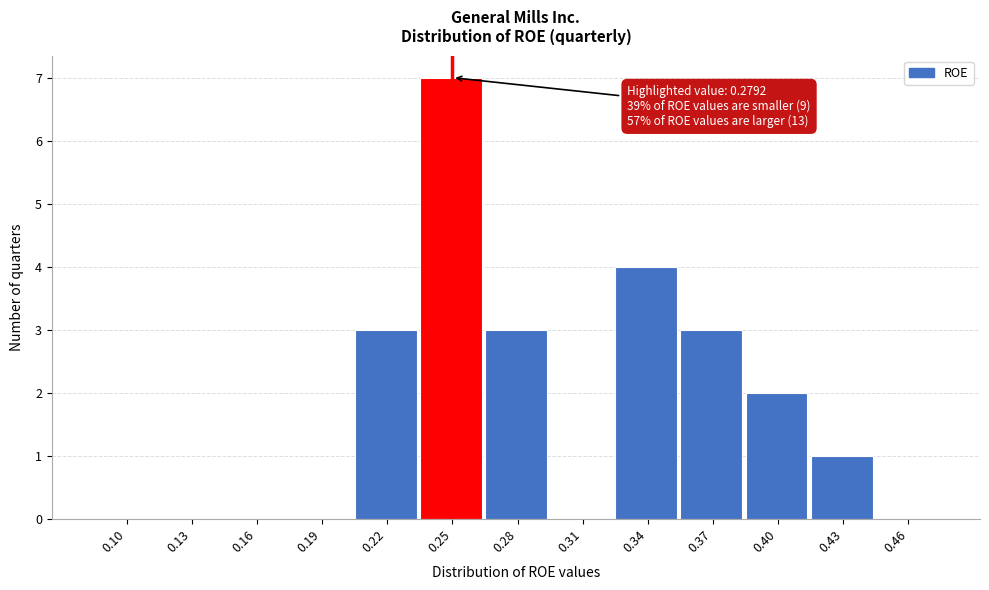

Reading right to left, extract all data points from this chart.

0.46=0	0.43=1	0.40=2	0.37=3	0.34=4	0.31=0	0.28=3	0.25=7	0.22=3	0.19=0	0.16=0	0.13=0	0.10=0